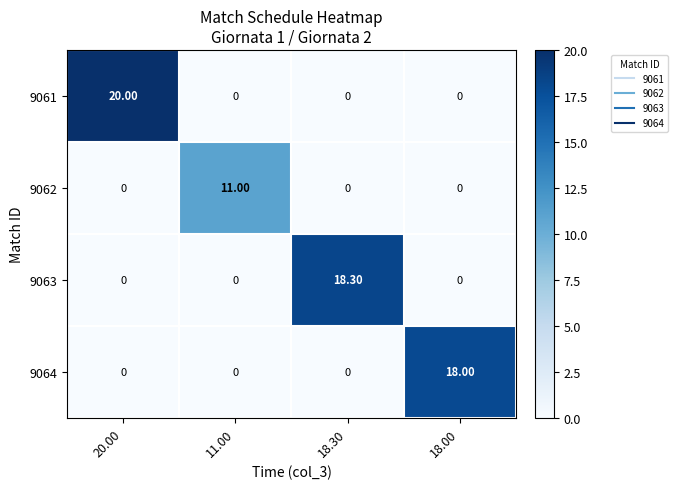

How many distinct data groups are displayed?

4